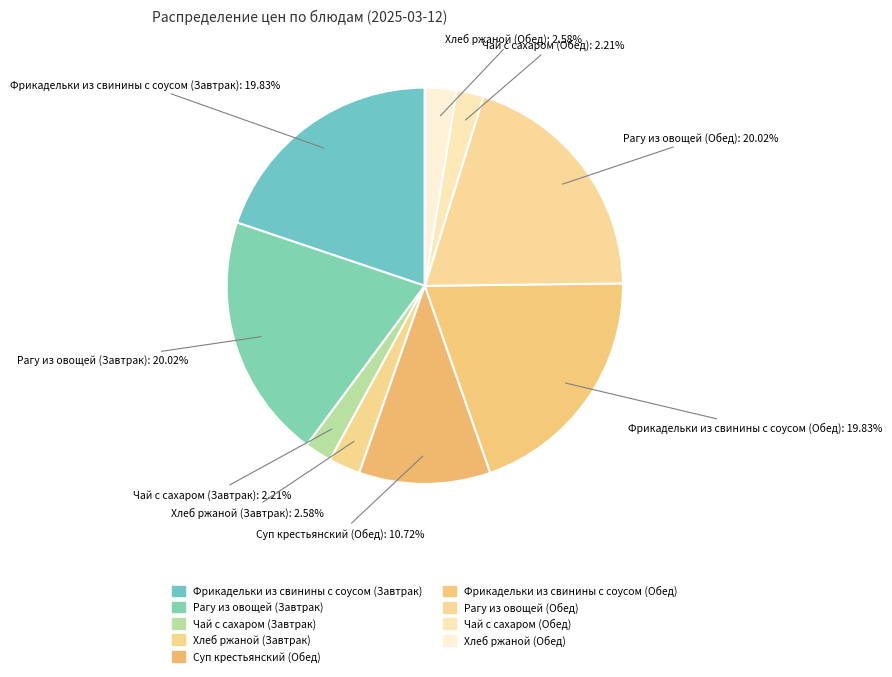

What percentage is the Фрикадельки из свинины с соусом (Завтрак) slice, to the nearest percent?

20%